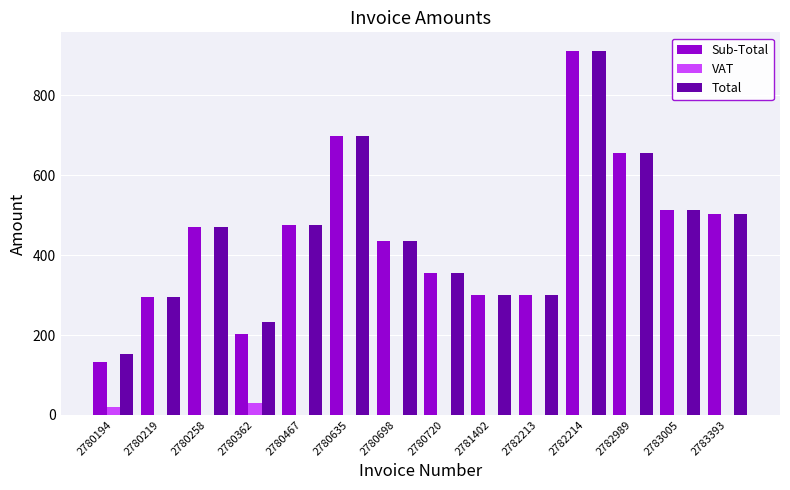

Between 2780362 and 2782989, which series saw the biggest shift?

Sub-Total